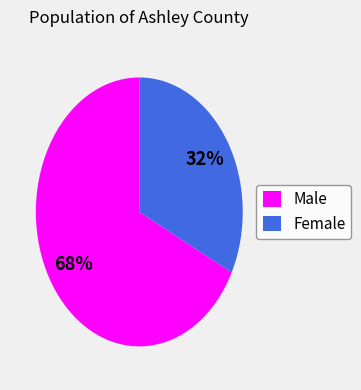

Which category has the biggest portion of the pie?

Male